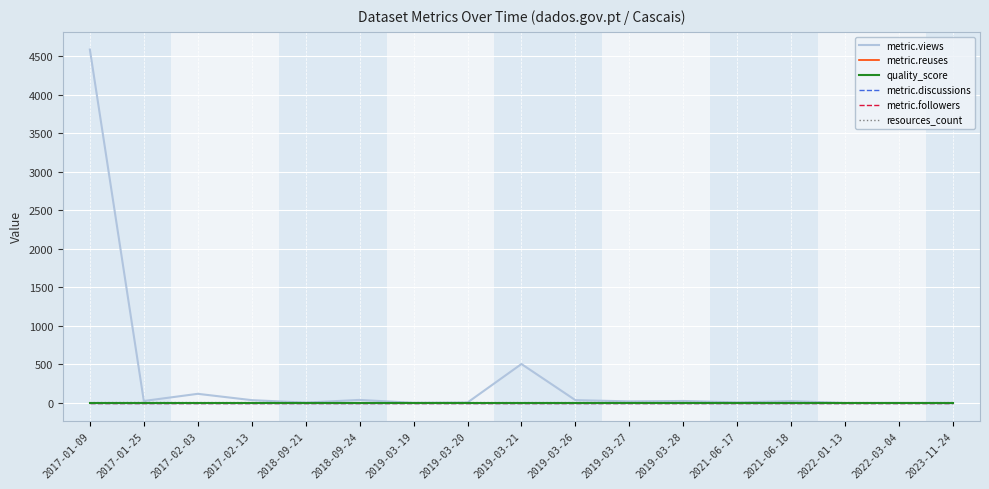

Is this an area chart (filled region under the line)?

No